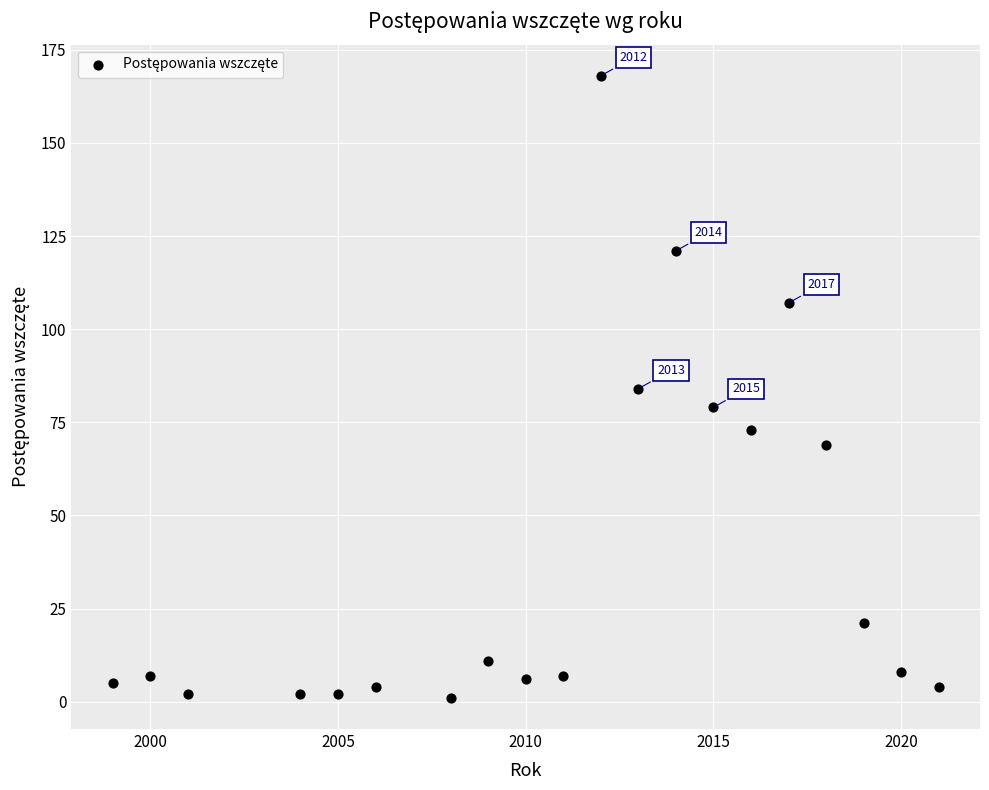

What is the range of X values (max minus min)?

22